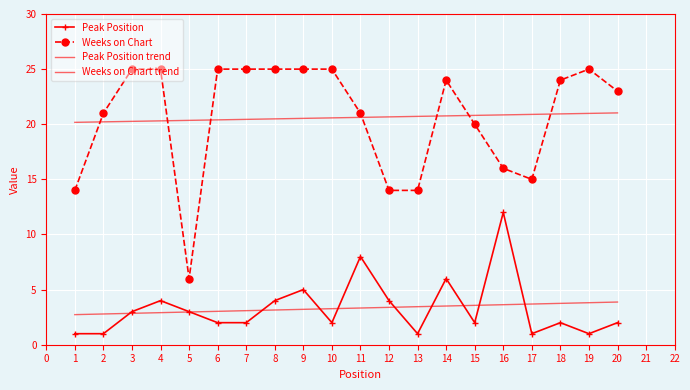

Rank the series by their average value, from highest to lowest.

Weeks on Chart, Peak Position